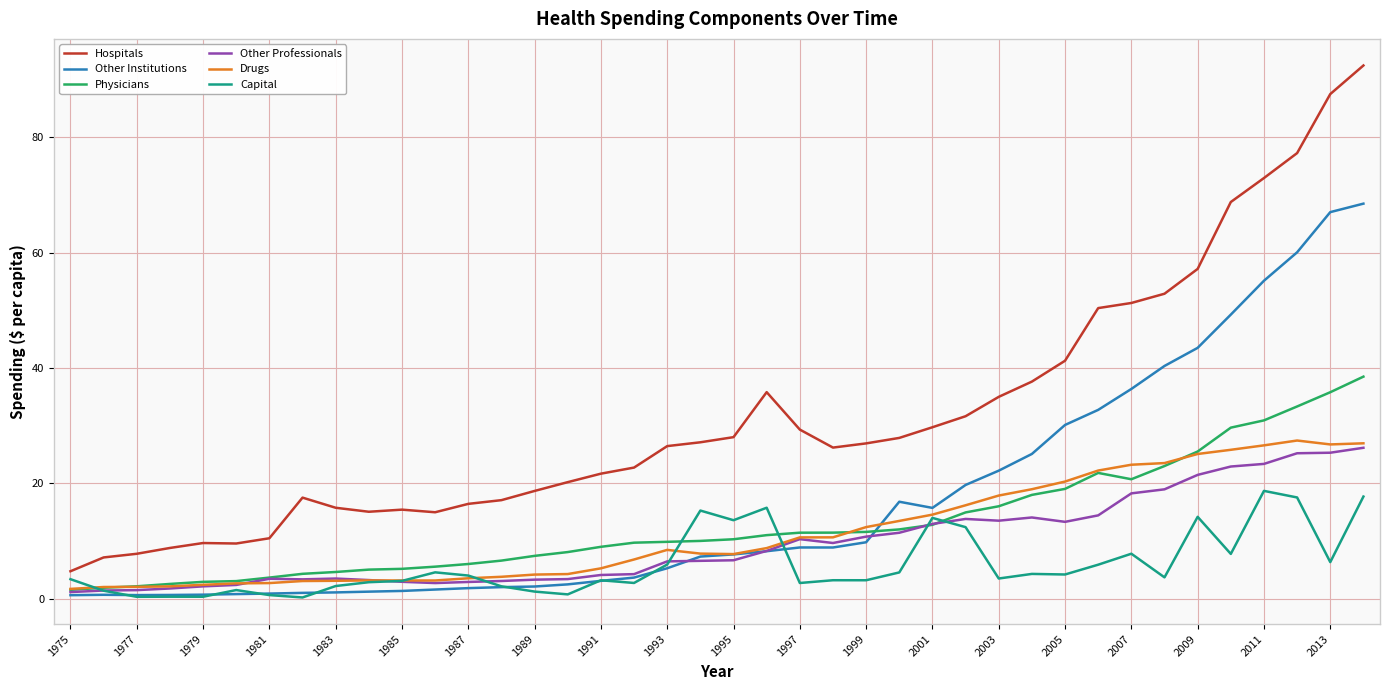

Which series has the widest spread of values?

Hospitals